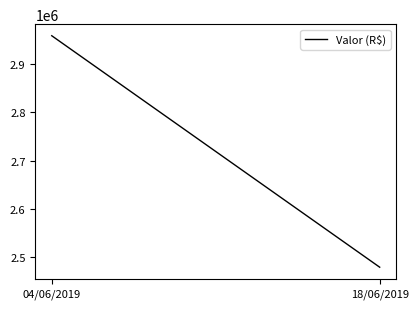

Count the number of categories in the chart.

2